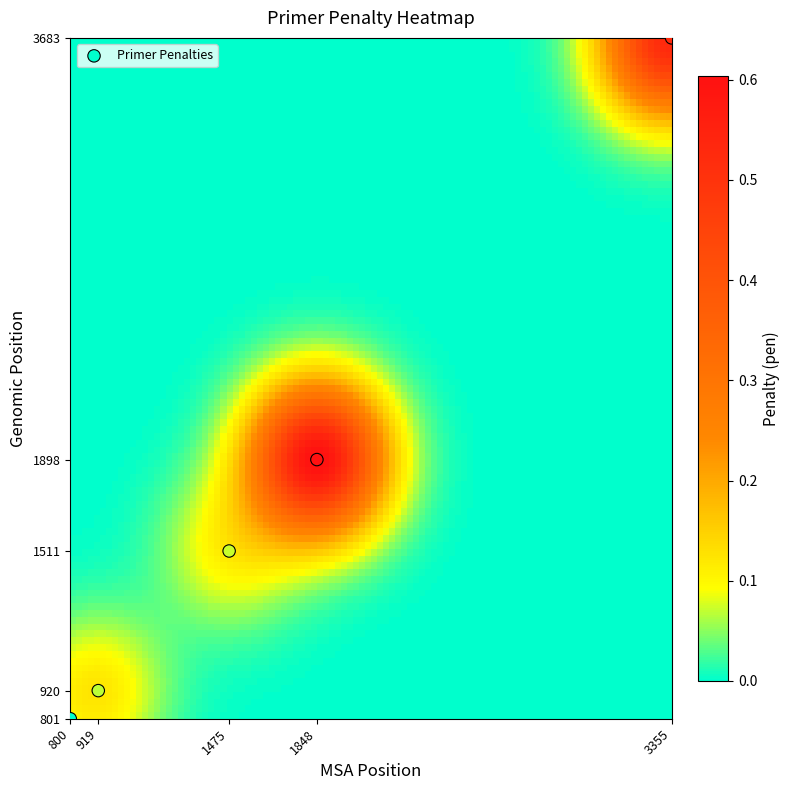

What is the range of Y values (max minus min)?

2882